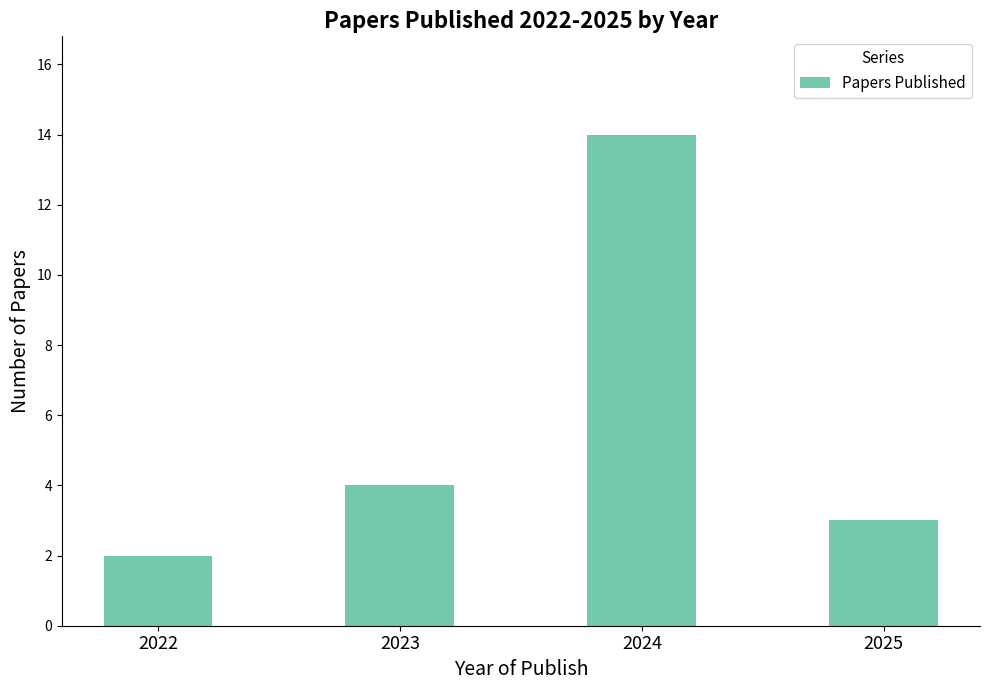

What is the change in value from 2024 to 2025?

-11